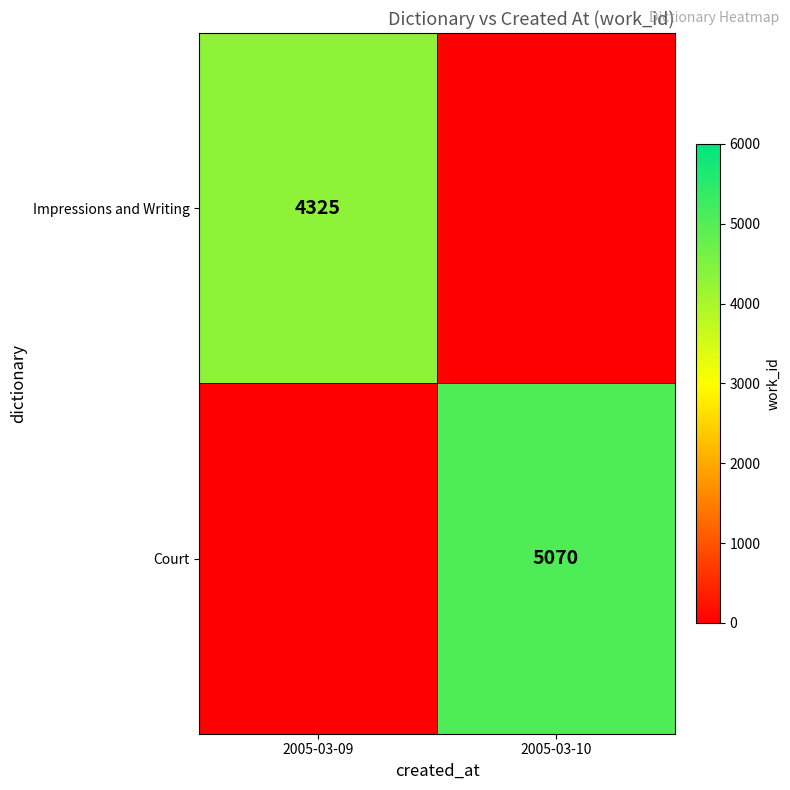

The Court series shows 5070 at 2005-03-10. True or false?

True